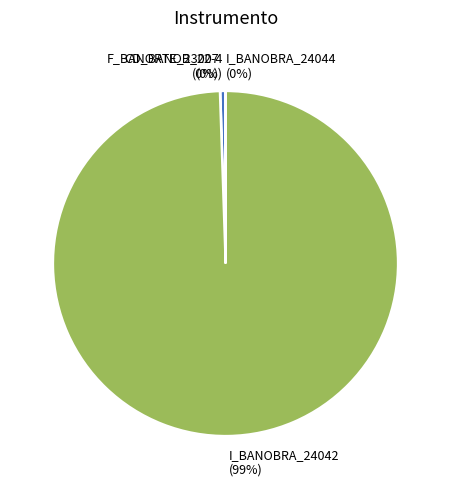

Does I_BANOBRA_24042 represent more than half of the total?

Yes